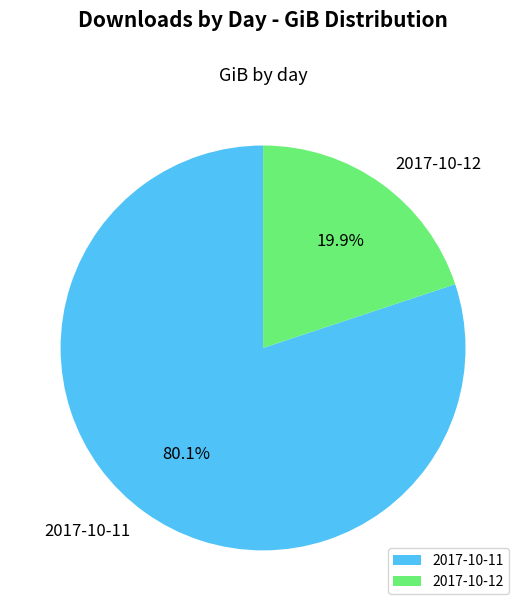

What percentage is the 2017-10-12 slice, to the nearest percent?

20%